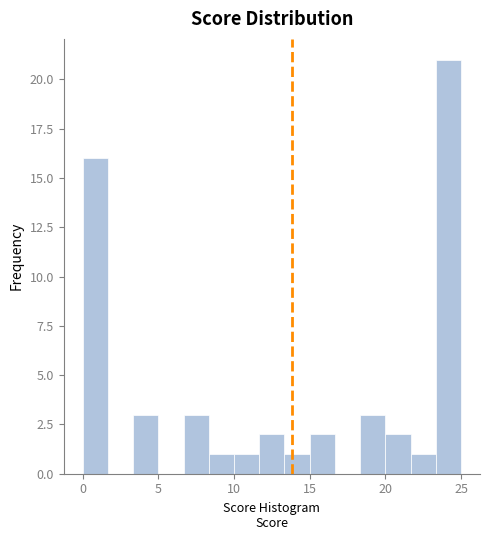

Around what value on the x-axis is the tallest bar? Give the approximate position of its centre, as read against the axis.

24.0